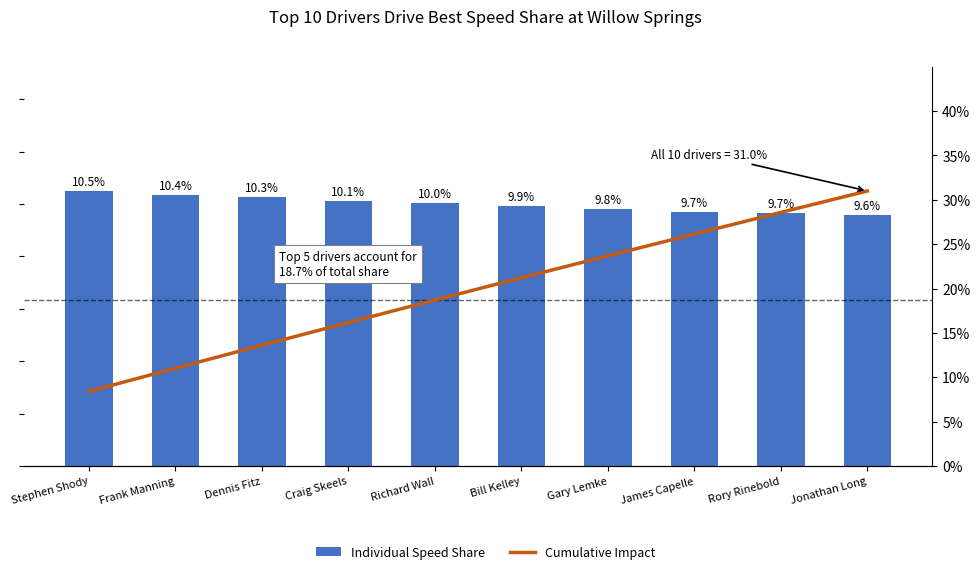

List the labels in order of Cumulative Impact value, smallest first.

Stephen Shody, Frank Manning, Dennis Fitz, Craig Skeels, Richard Wall, Bill Kelley, Gary Lemke, James Capelle, Rory Rinebold, Jonathan Long